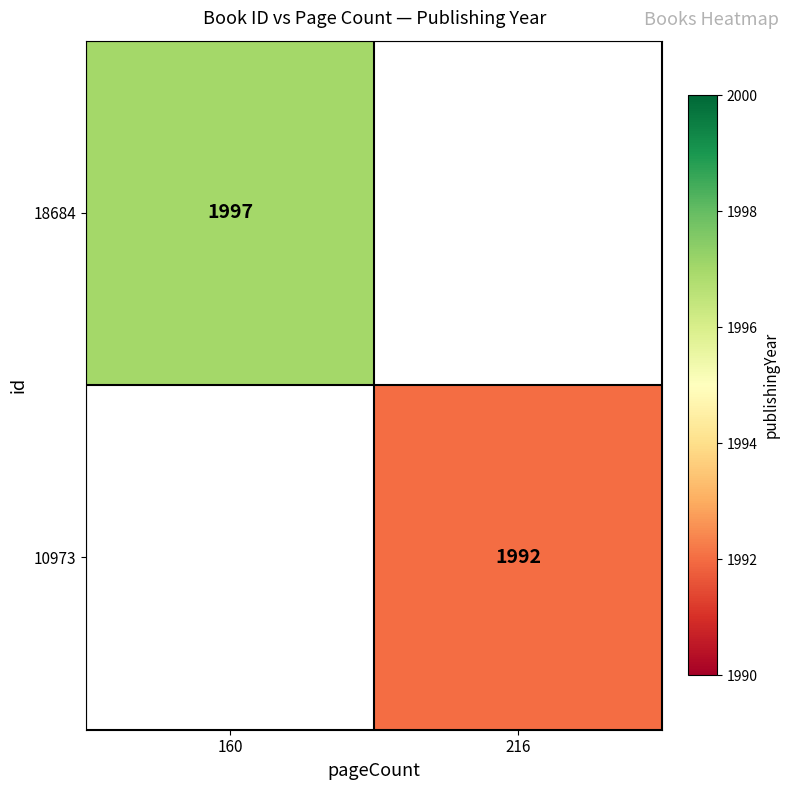

Is it true that 18684 equals 1997 at 160?

True